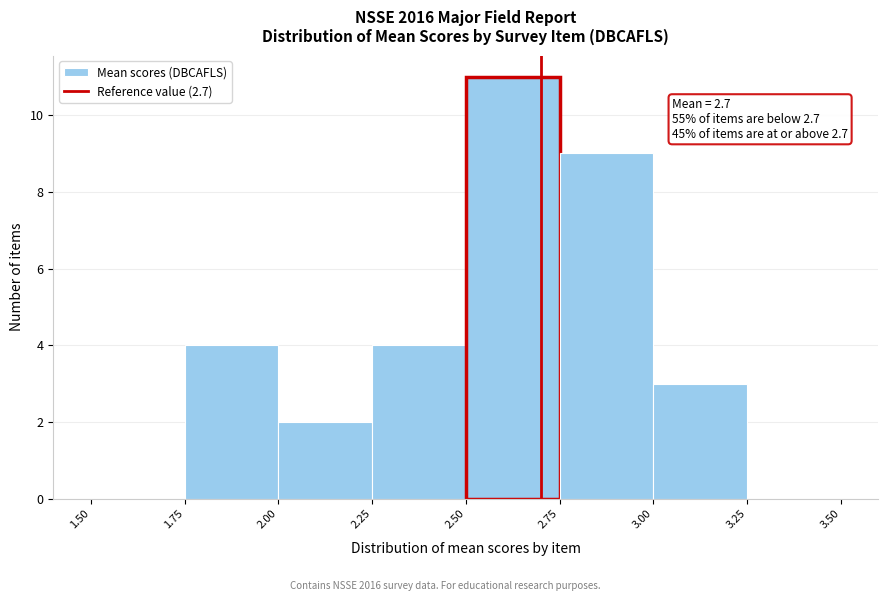

Which range on the x-axis has the tallest bar?

2.50 to 2.75